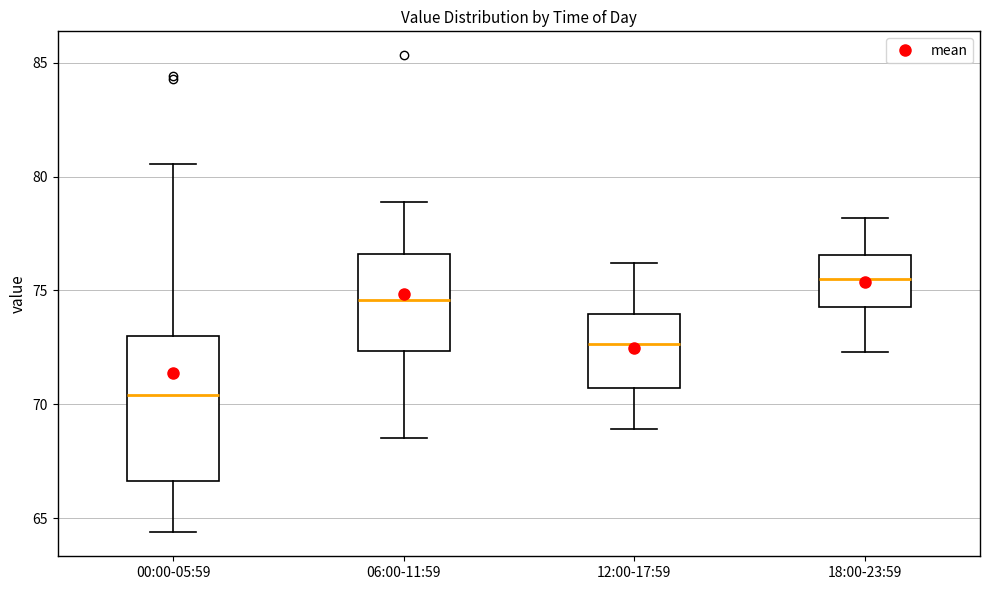

Reading left to right, read every box against the y-axis: the position of its median line, the range the box covers, and the ends of its whiskers. The values are not printed on the chart, so give them approximately, as read against the axis.

00:00-05:59: median 70.5, box 66.5 to 73.0, whiskers 64.5 to 80.5
06:00-11:59: median 74.5, box 72.5 to 76.5, whiskers 68.5 to 79.0
12:00-17:59: median 72.5, box 70.5 to 74.0, whiskers 69.0 to 76.0
18:00-23:59: median 75.5, box 74.5 to 76.5, whiskers 72.5 to 78.0